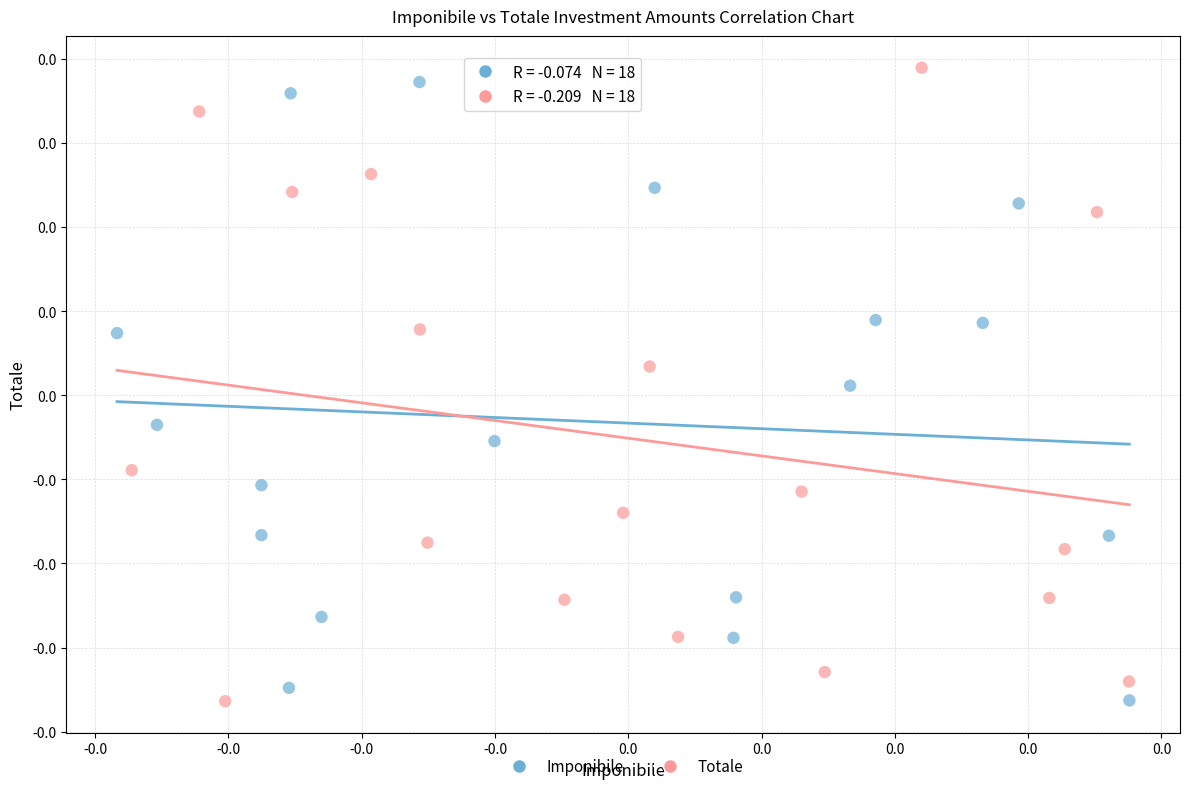

Which series has the widest spread of Y values?

Totale